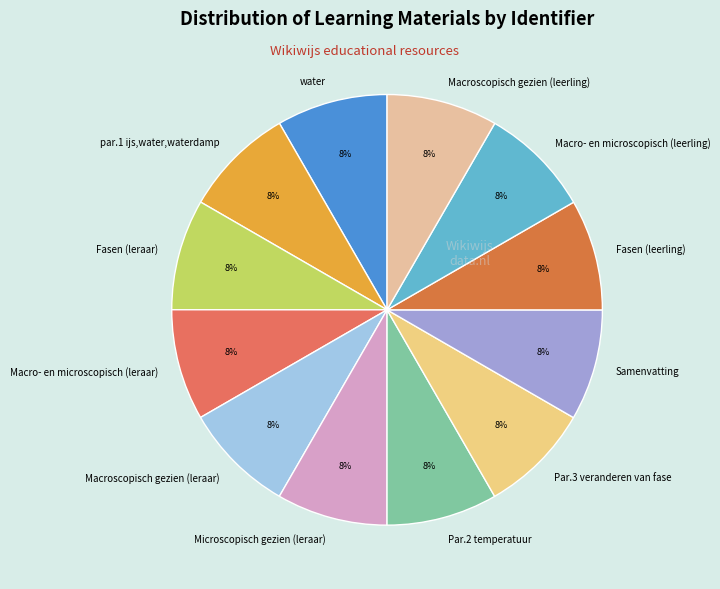

What is the ratio of the value at Fasen (leerling) to the value at Macroscopisch gezien (leerling)?

1.0